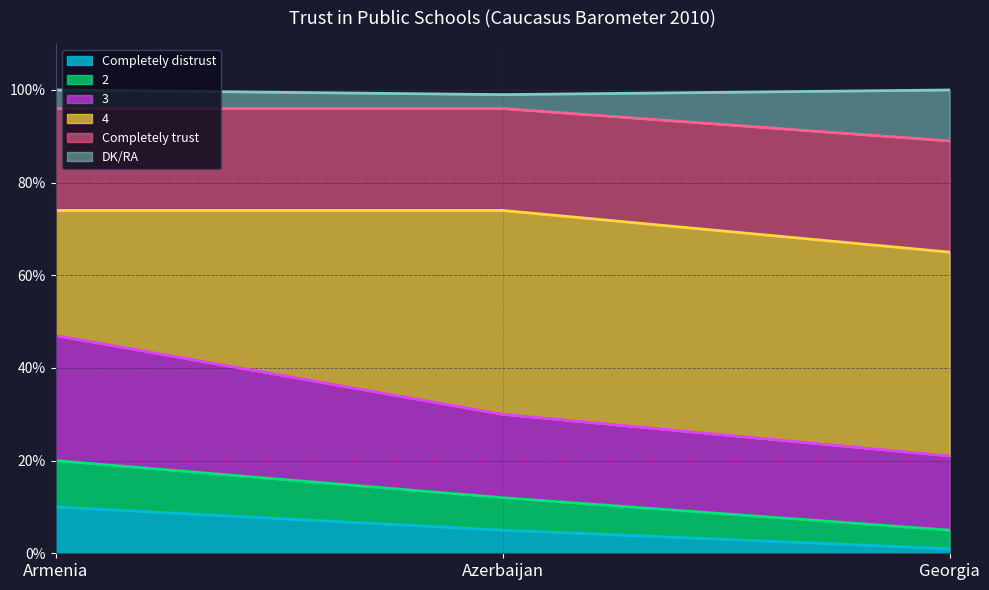

What is the total value across all series at Armenia?

100